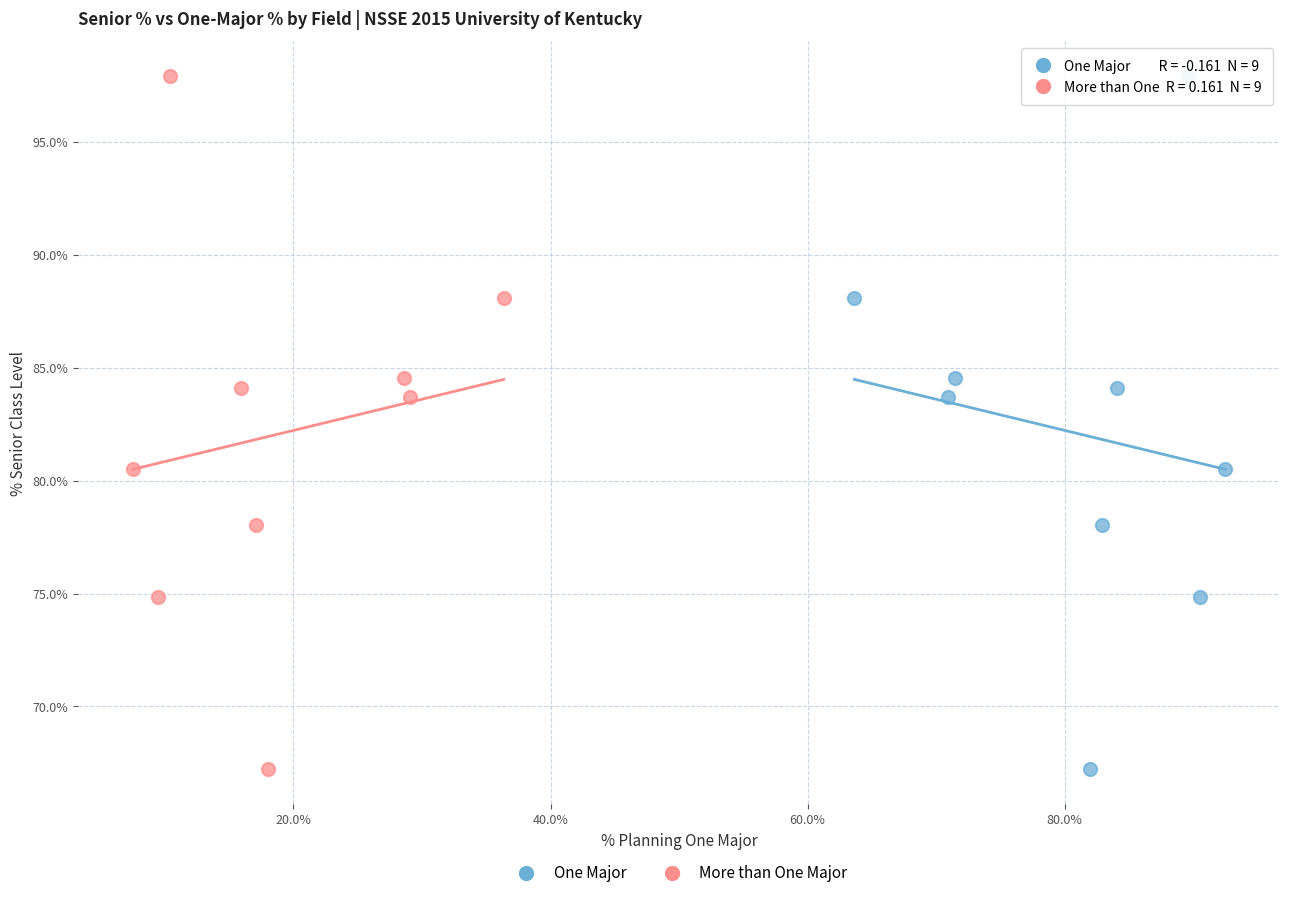

What are all the series names shown in the legend?

One Major, More than One Major